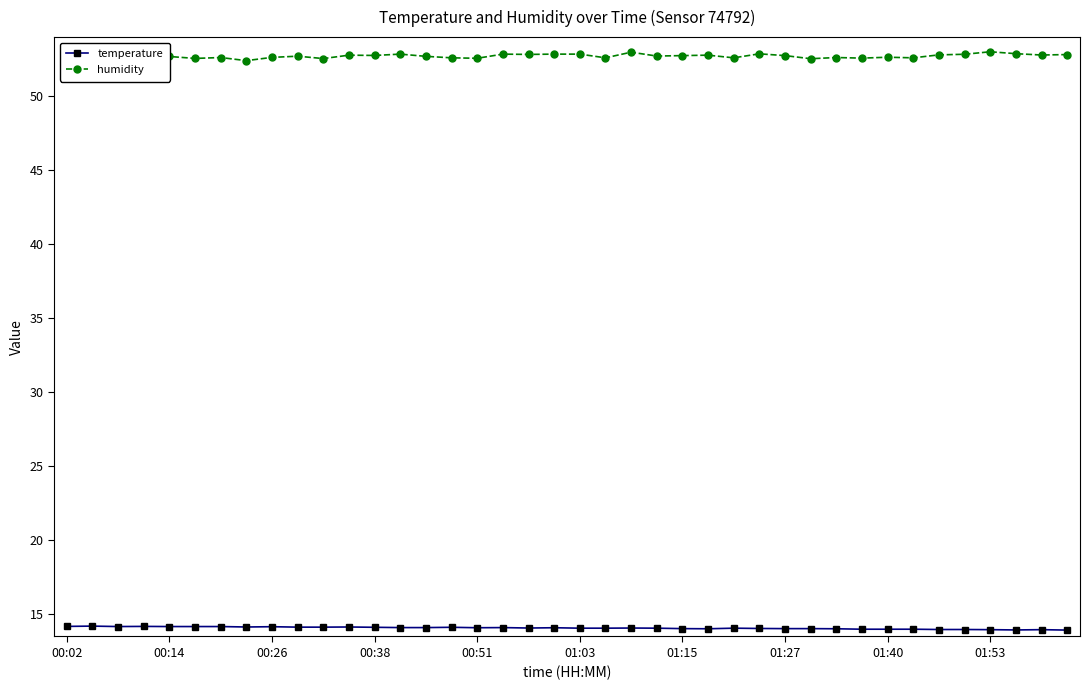

True or false: humidity has more than 0 points higher than both neighbors.

True